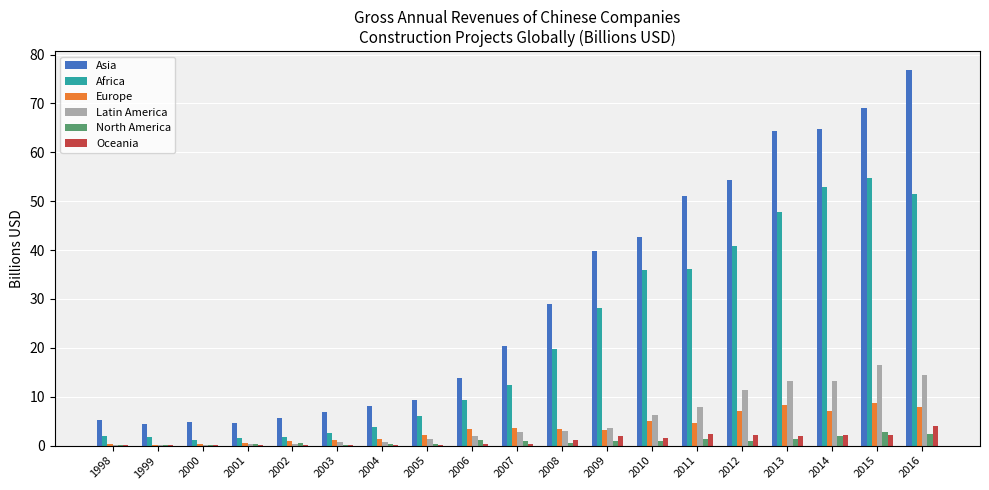

How many groups of bars are there?

19